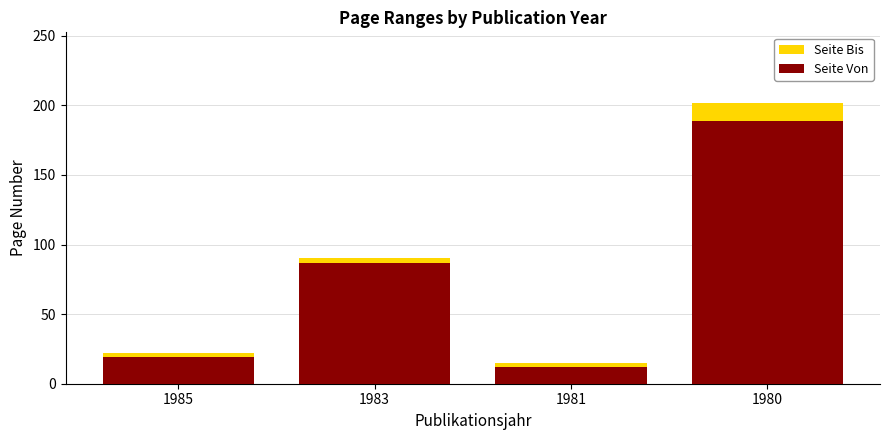

What is the highest value of the Seite Von series?

189